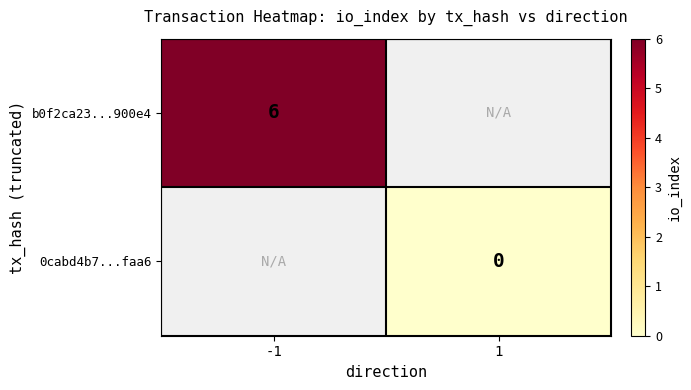

True or false: b0f2ca23...900e4 has a value of 6 at -1.

True